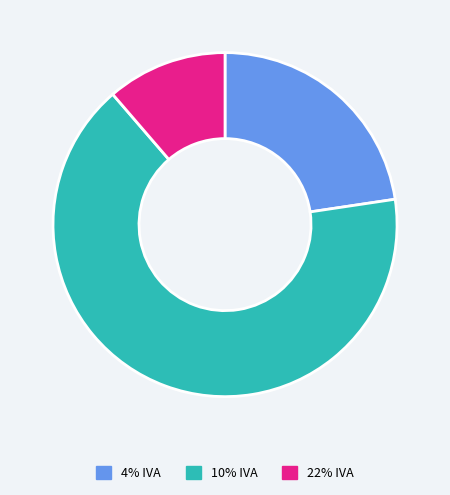

Rank the categories by value from highest to lowest.

10% IVA, 4% IVA, 22% IVA